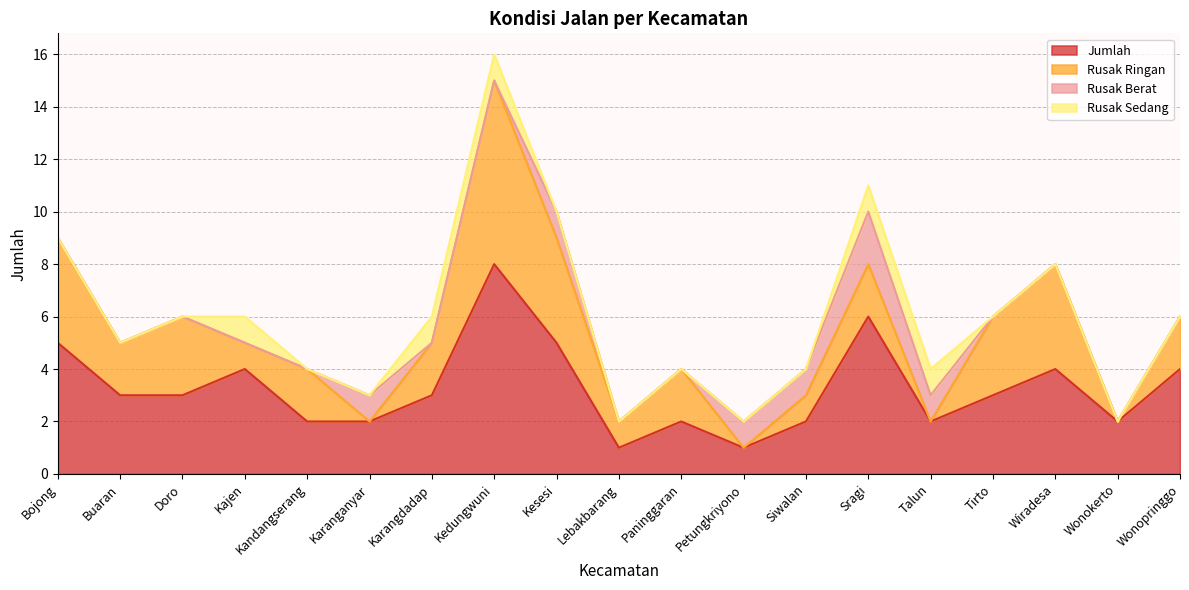

What is the difference between the maximum and minimum values in the Rusak Sedang series?

1